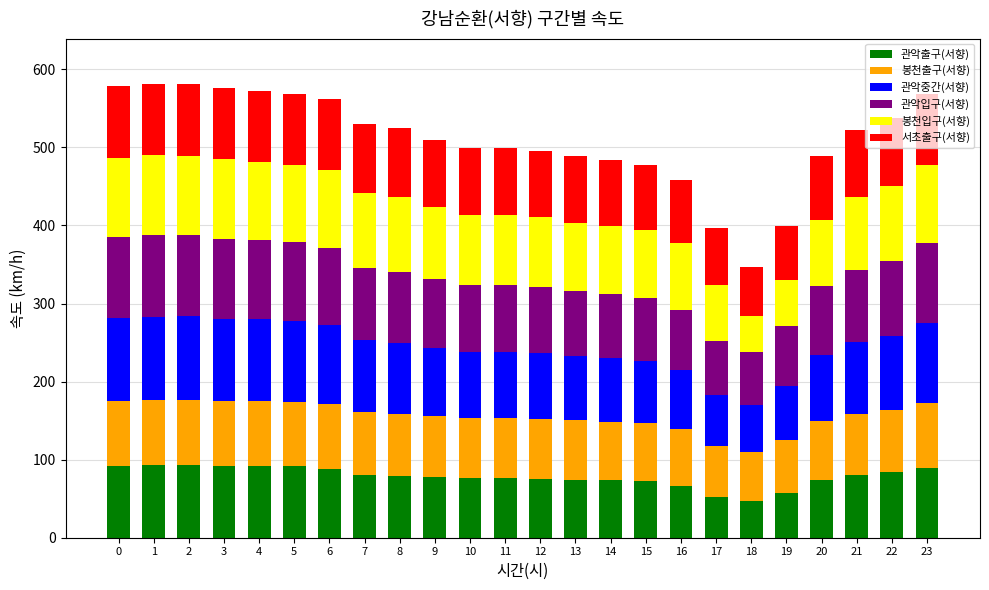

What is the minimum value for 관악출구(서향)?

46.9